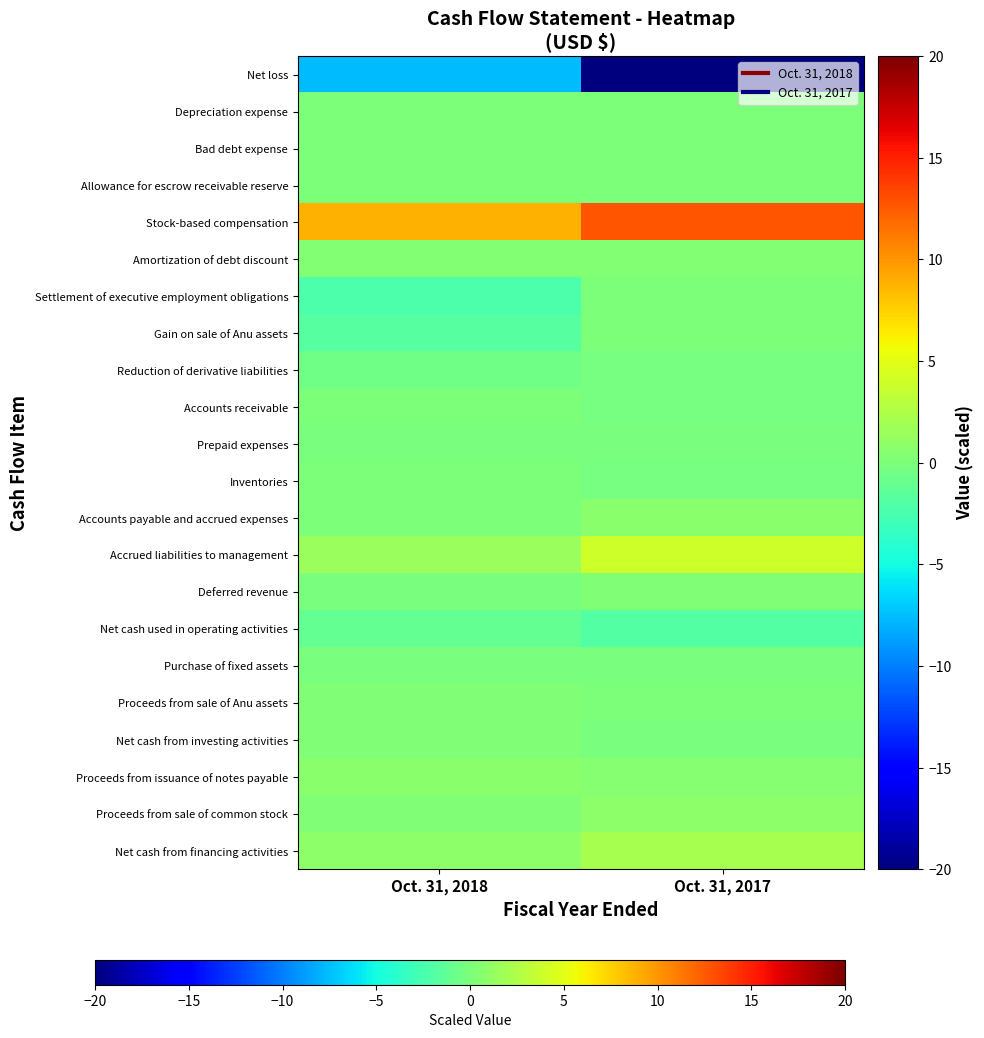

Reading left to right, list all the values displayed in this chart.

Net loss: Oct. 31, 2018=-7.5	Oct. 31, 2017=-20.0
Depreciation expense: Oct. 31, 2018=0.0	Oct. 31, 2017=0.0
Bad debt expense: Oct. 31, 2018=0.1	Oct. 31, 2017=0.0
Allowance for escrow receivable reserve: Oct. 31, 2018=0.1	Oct. 31, 2017=0.0
Stock-based compensation: Oct. 31, 2018=8.8	Oct. 31, 2017=12.8
Amortization of debt discount: Oct. 31, 2018=0.4	Oct. 31, 2017=0.4
Settlement of executive employment obligations: Oct. 31, 2018=-2.3	Oct. 31, 2017=0.0
Gain on sale of Anu assets: Oct. 31, 2018=-1.8	Oct. 31, 2017=0.0
Reduction of derivative liabilities: Oct. 31, 2018=-0.6	Oct. 31, 2017=-0.2
Accounts receivable: Oct. 31, 2018=0.0	Oct. 31, 2017=-0.2
Prepaid expenses: Oct. 31, 2018=-0.0	Oct. 31, 2017=-0.0
Inventories: Oct. 31, 2018=0.1	Oct. 31, 2017=-0.2
Accounts payable and accrued expenses: Oct. 31, 2018=0.1	Oct. 31, 2017=0.8
Accrued liabilities to management: Oct. 31, 2018=1.5	Oct. 31, 2017=4.0
Deferred revenue: Oct. 31, 2018=-0.1	Oct. 31, 2017=0.2
Net cash used in operating activities: Oct. 31, 2018=-1.1	Oct. 31, 2017=-1.9
Purchase of fixed assets: Oct. 31, 2018=-0.0	Oct. 31, 2017=-0.1
Proceeds from sale of Anu assets: Oct. 31, 2018=0.3	Oct. 31, 2017=0.0
Net cash from investing activities: Oct. 31, 2018=0.2	Oct. 31, 2017=-0.1
Proceeds from issuance of notes payable: Oct. 31, 2018=0.7	Oct. 31, 2017=0.5
Proceeds from sale of common stock: Oct. 31, 2018=0.2	Oct. 31, 2017=0.9
Net cash from financing activities: Oct. 31, 2018=0.9	Oct. 31, 2017=2.1